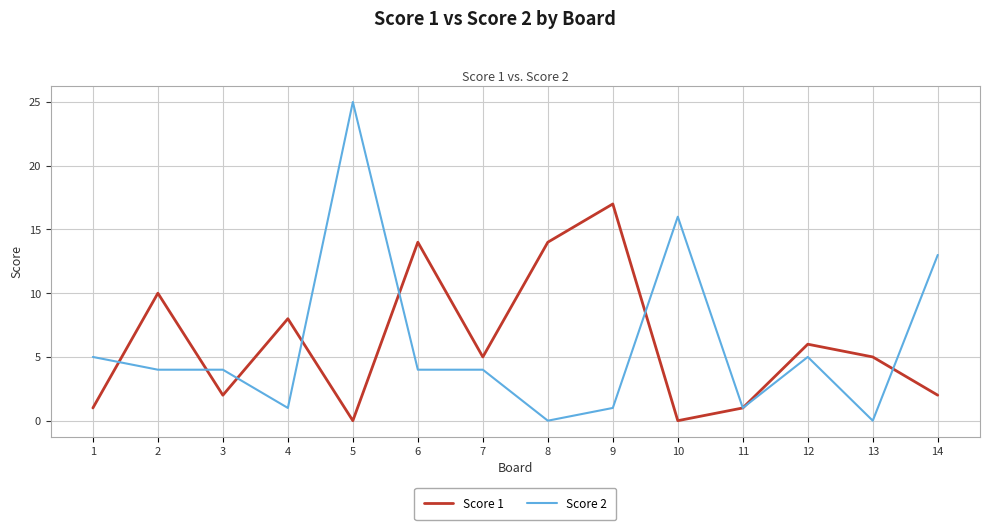

What is the sum of all Score 2 values?

83